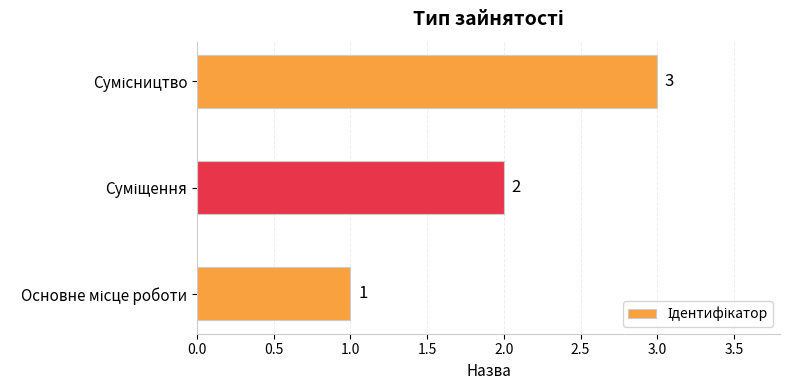

Does the chart contain stacked bars?

No